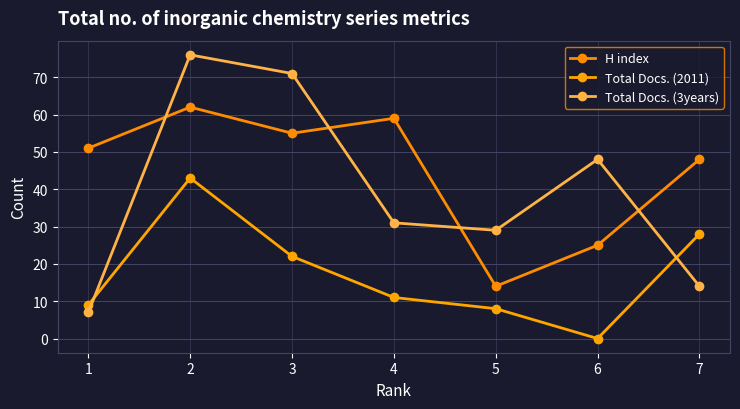

The value of H index at 1 is 84. True or false?

False